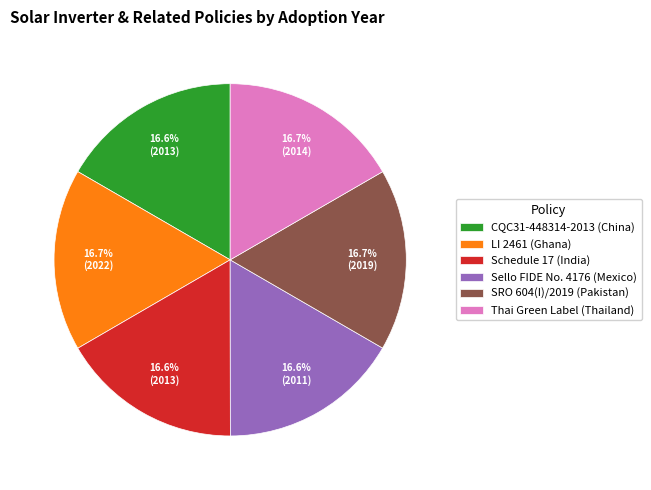

What is the ratio of the value at CQC31-448314-2013 (China) to the value at Schedule 17 (India)?

1.0